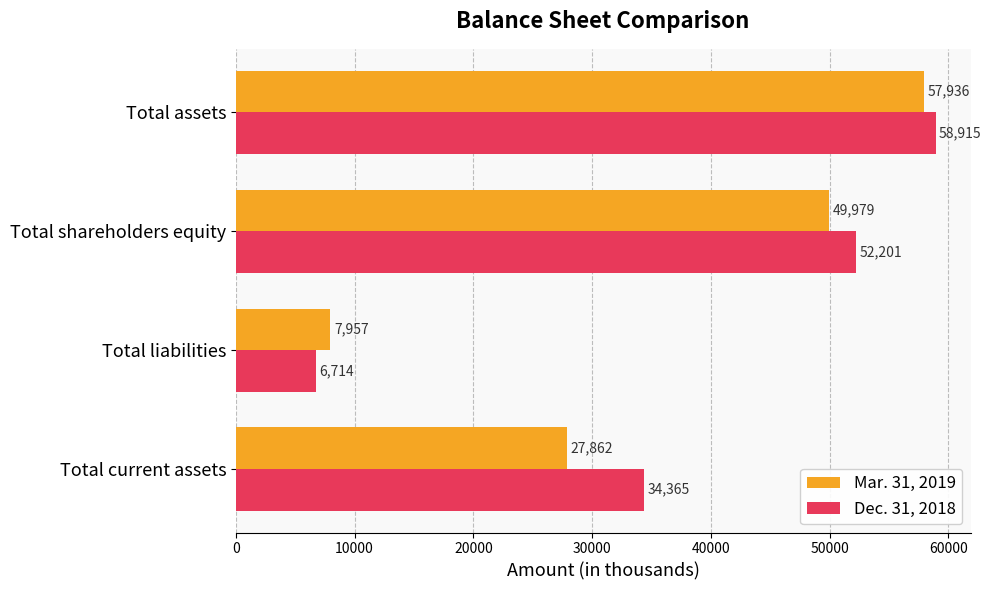

True or false: Mar. 31, 2019 has a value of 21345 at Total assets.

False